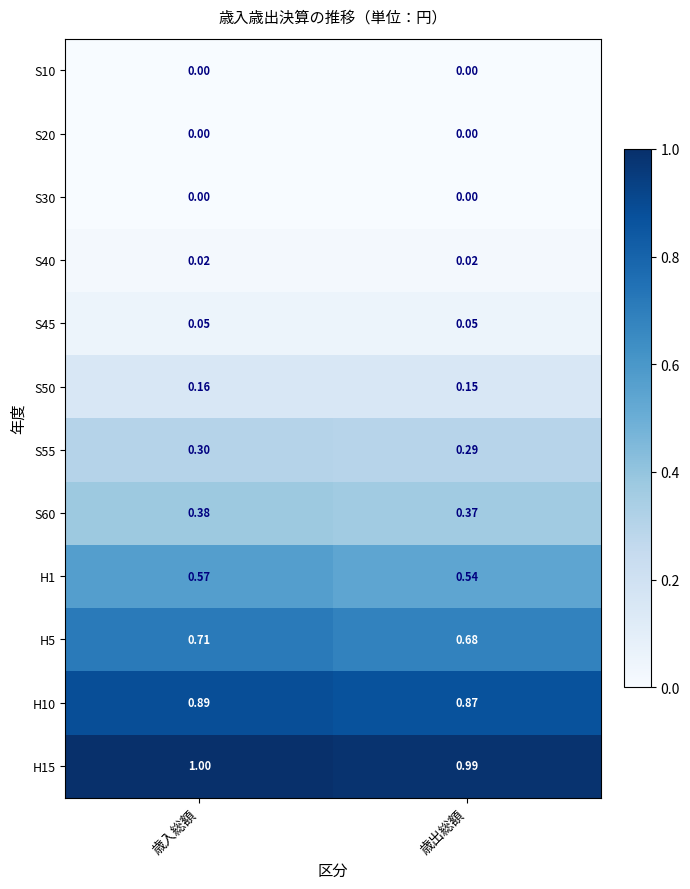

At which category is the sum across all series the highest?

歳入総額